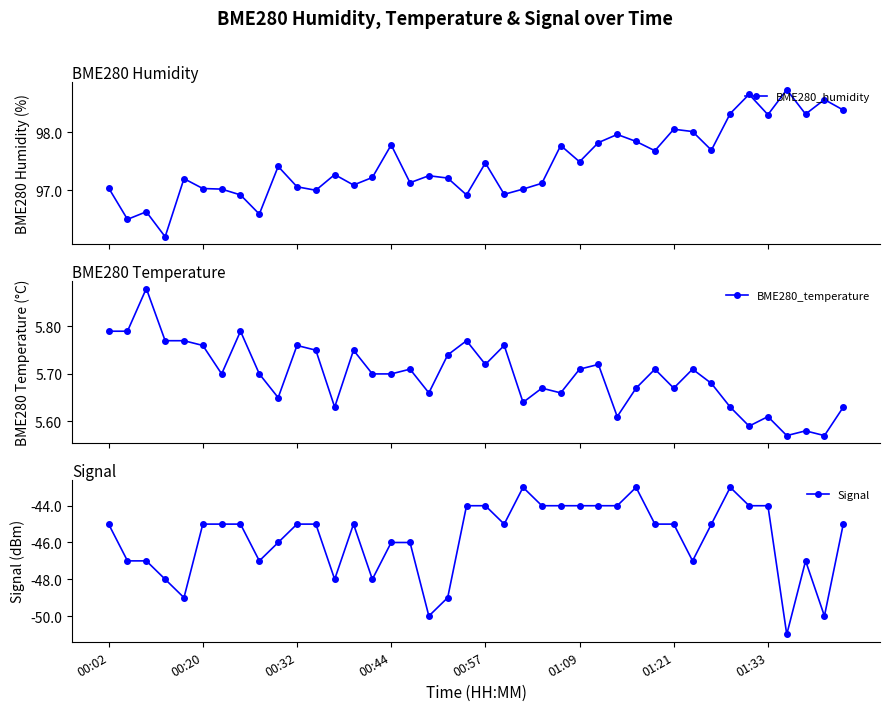

True or false: BME280_temperature and Signal cross at least once.

False